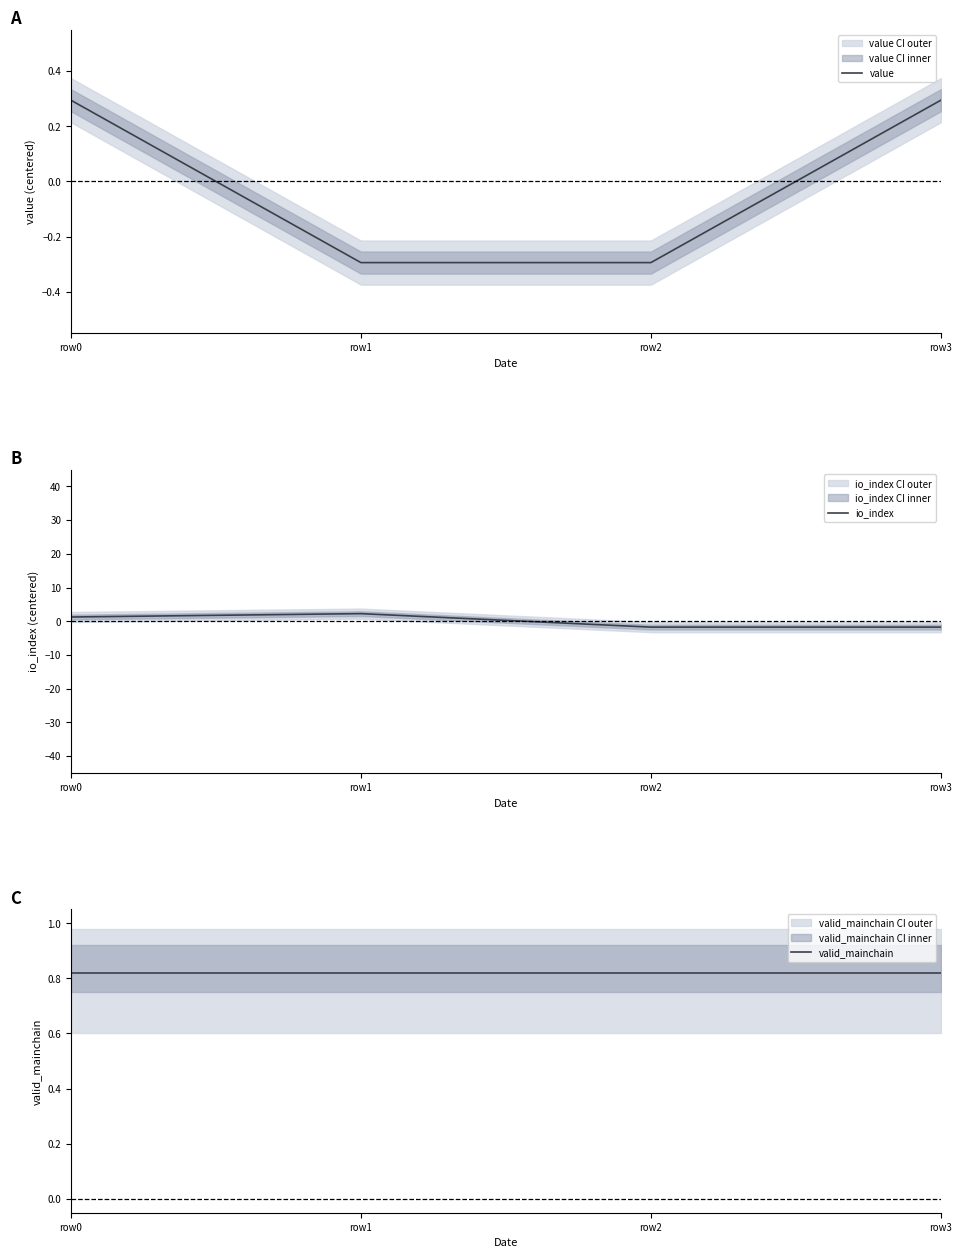

At which label is valid_mainchain closest to 0?

row0